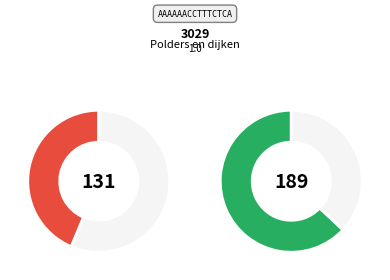

Which slice is the smallest?

Onder de zeespiegel